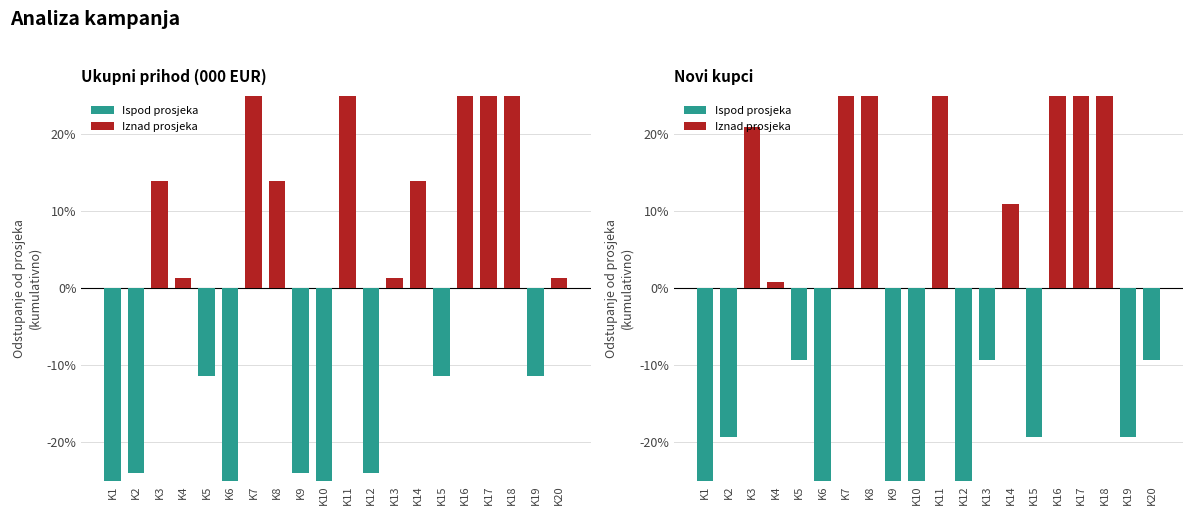

How many positive values does the Novi kupci series have?

9